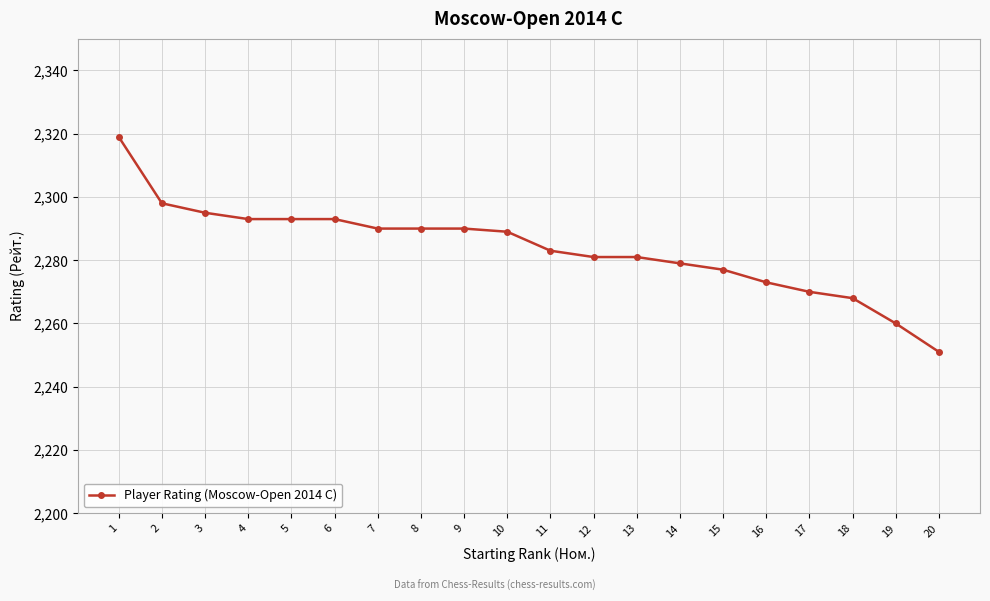

Does the chart display data point markers on the line(s)?

Yes